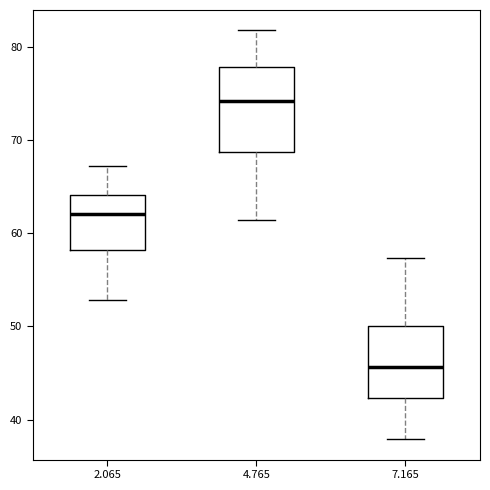

Reading left to right, read every box against the y-axis: the position of its median line, the range the box covers, and the ends of its whiskers. The values are not printed on the chart, so give them approximately, as read against the axis.

2.065: median 62, box 58 to 64, whiskers 53 to 67
4.765: median 74, box 69 to 78, whiskers 61 to 82
7.165: median 46, box 42 to 50, whiskers 38 to 57